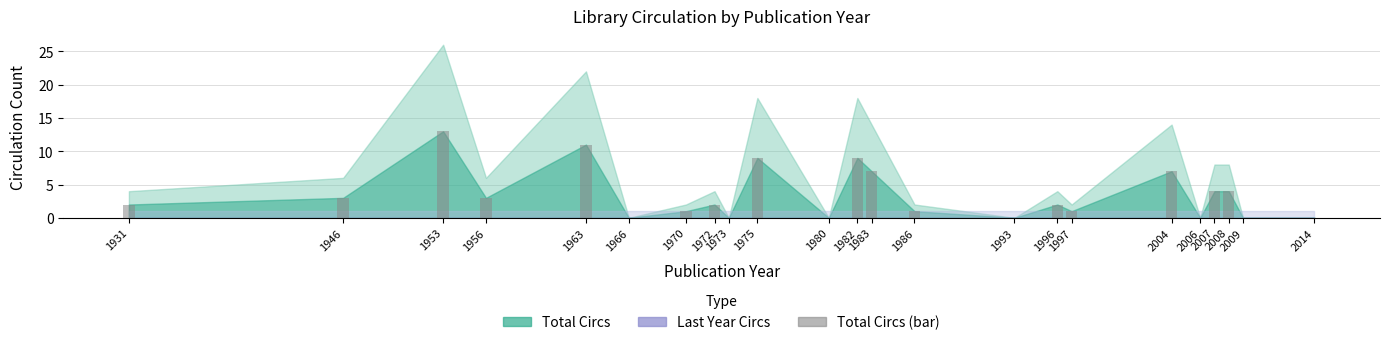

True or false: the data shows 3 at 1946.

True